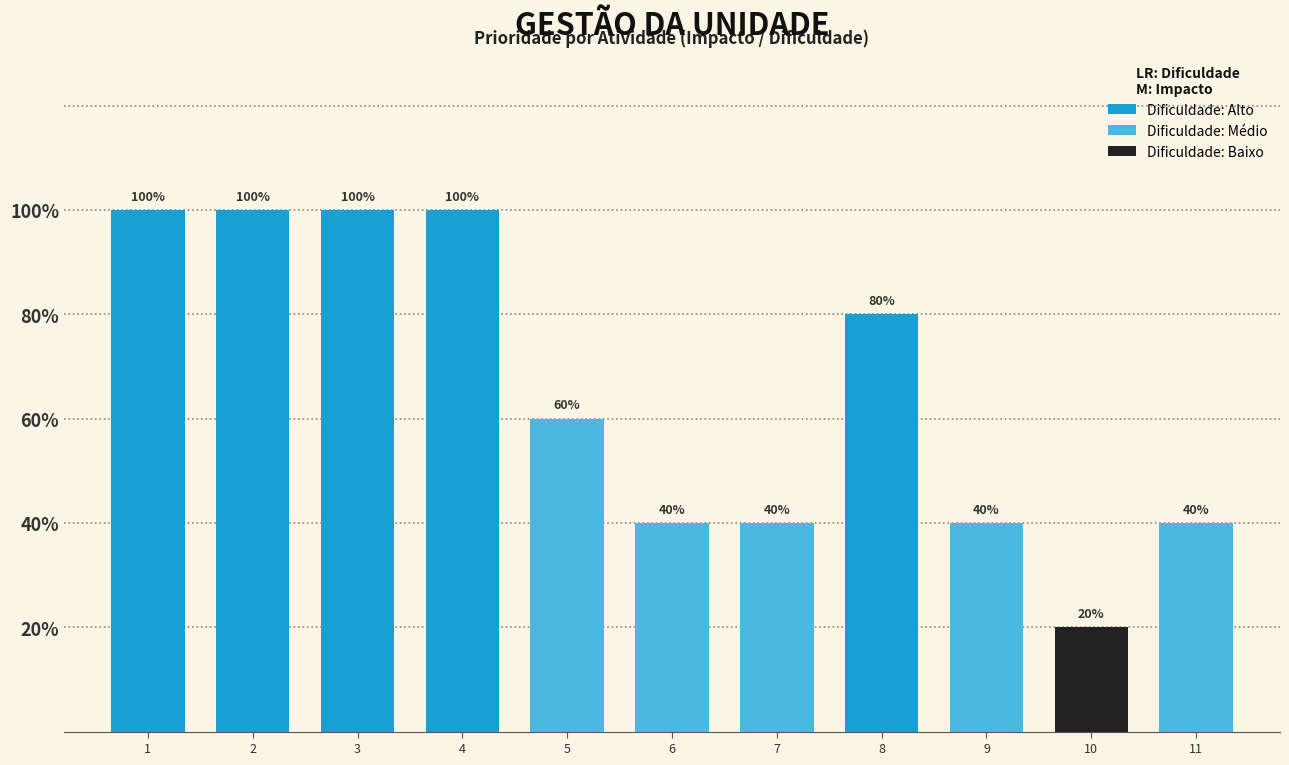

The chart shows a value of 2 at Alto/Médio. True or false?

False